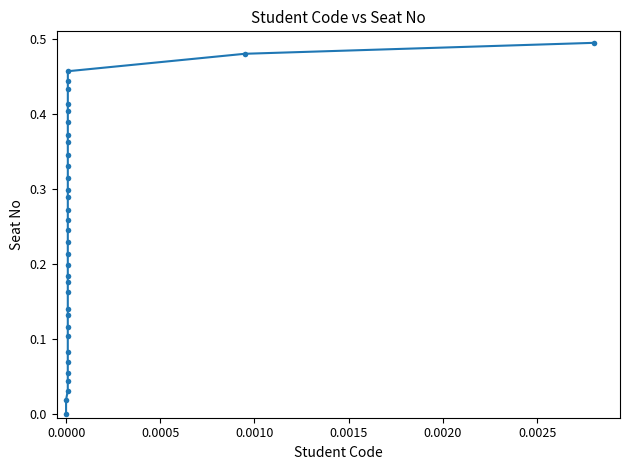

What is the sum of all values?

8.6